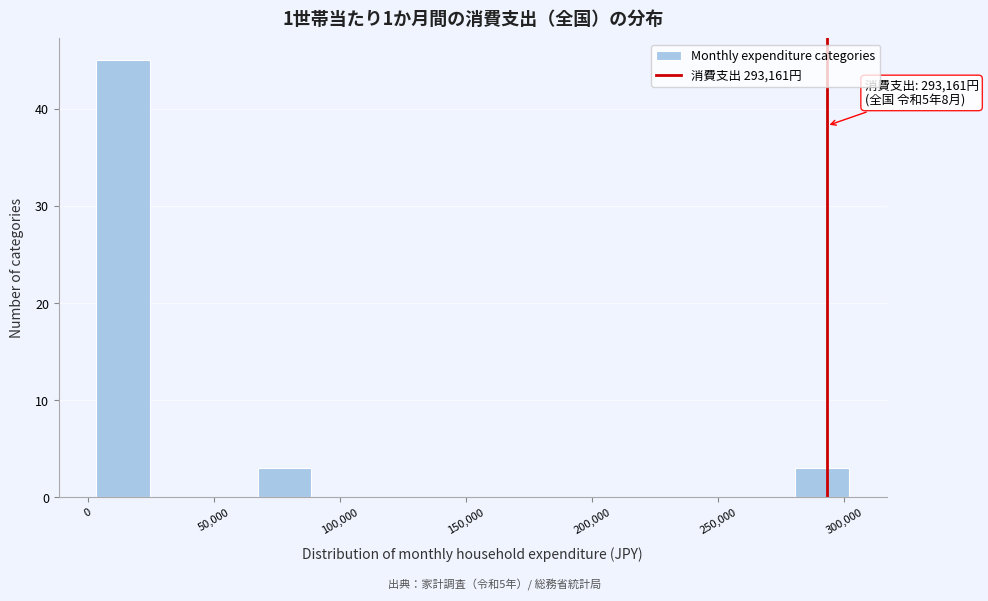

Which range on the x-axis has the tallest bar?

5000 to 25000